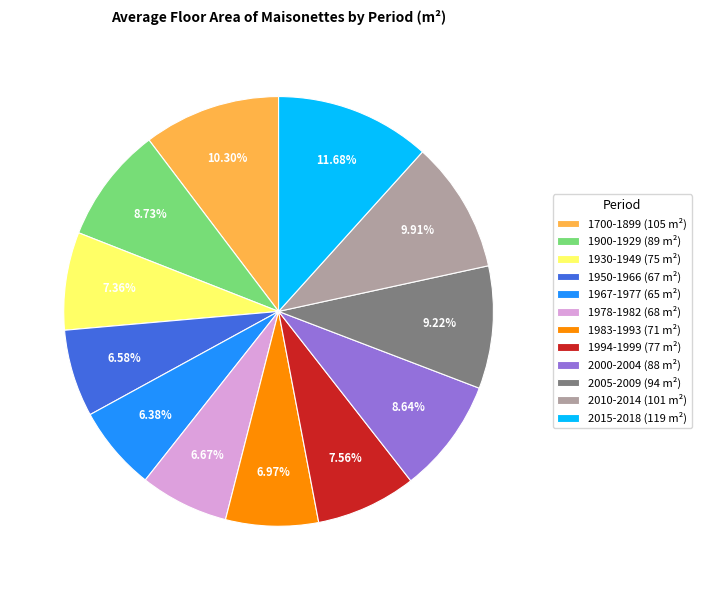

Does 2005-2009 account for over 50% of the chart?

No